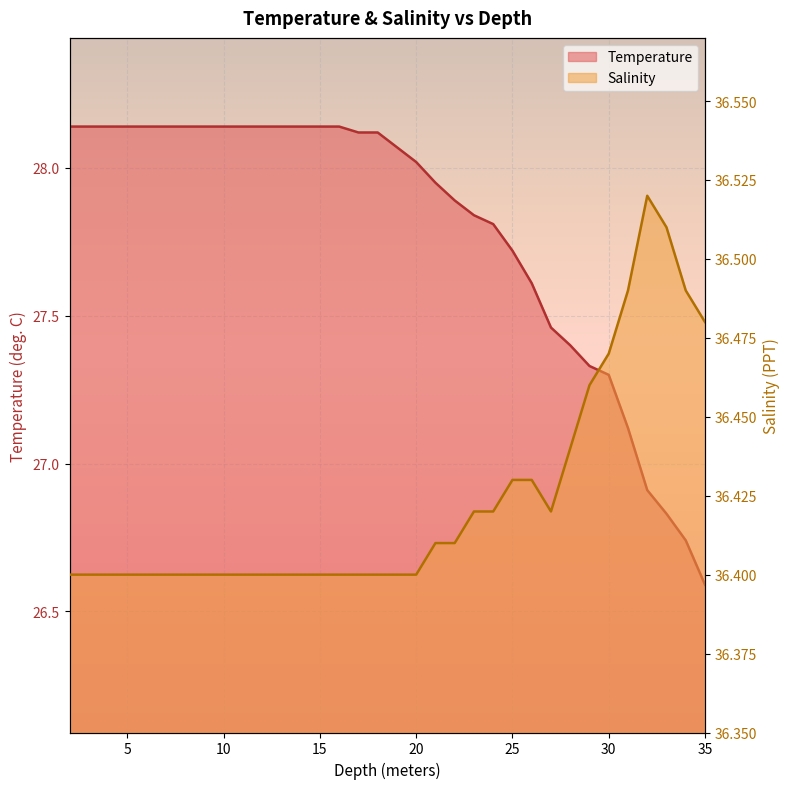

Which series has the largest total across all categories?

Salinity